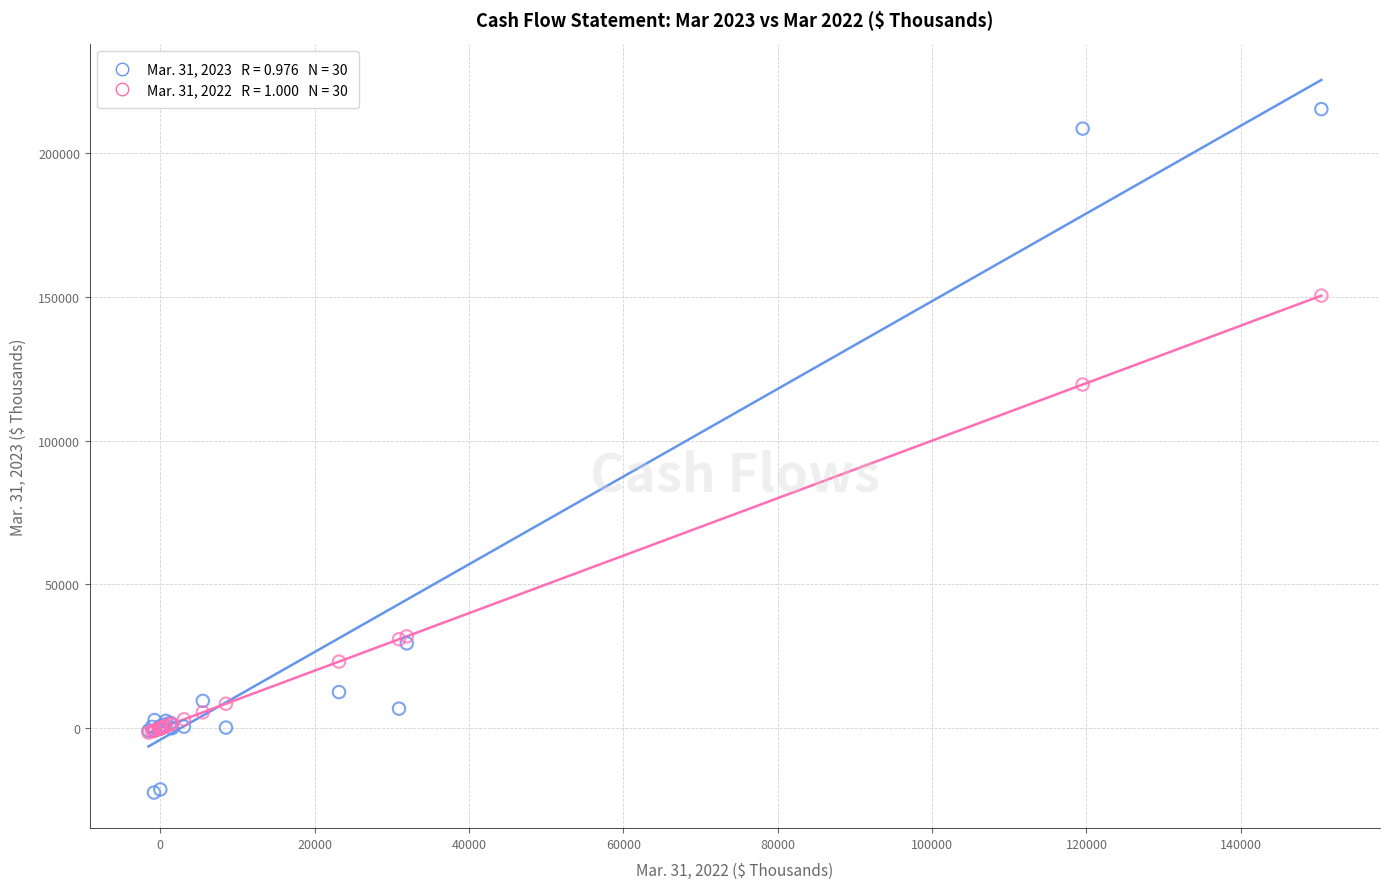

Across all series, what Y value is closest to 96456?

119509